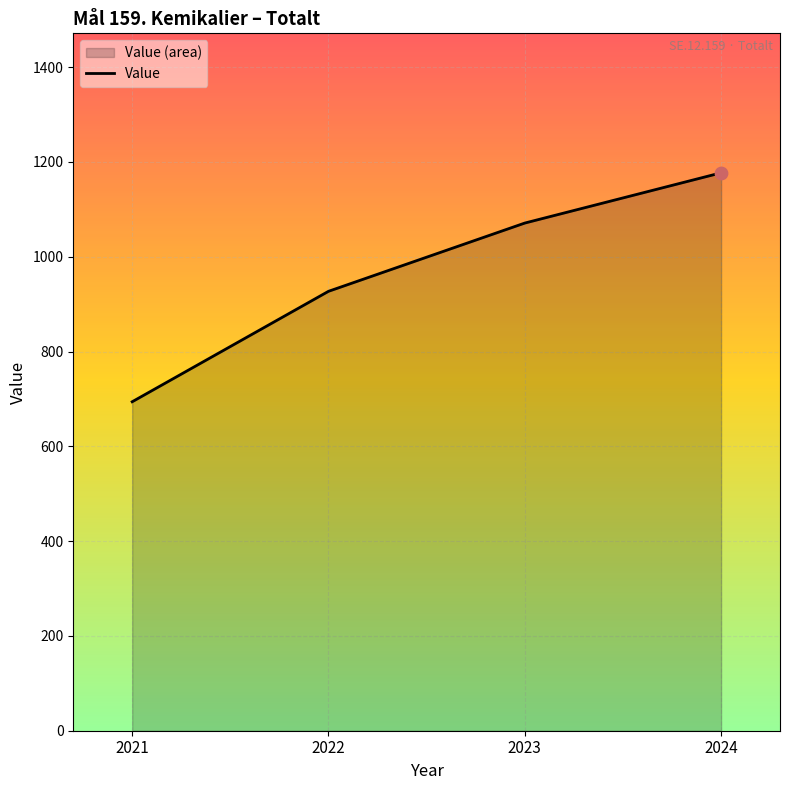

What is the change in value from 2021 to 2023?

+377